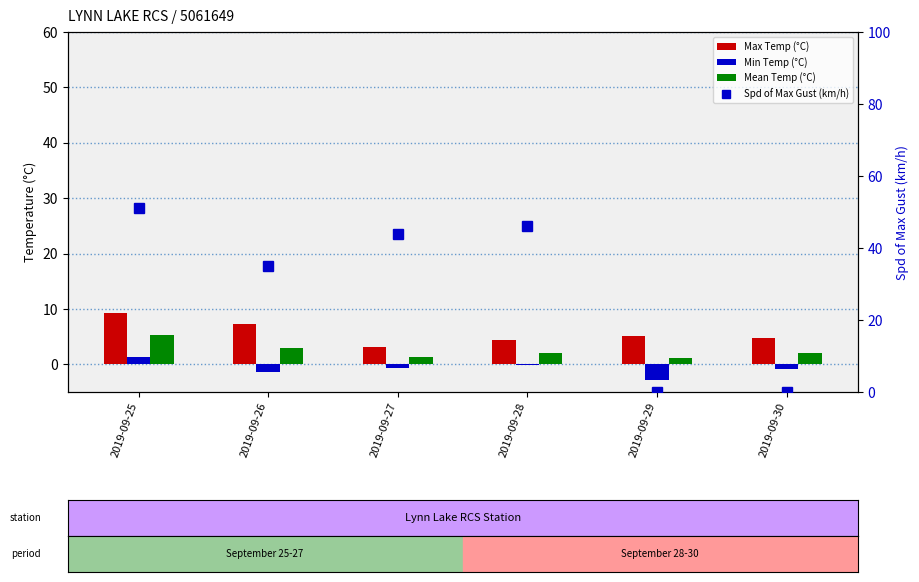

At how many categories does at least one series exceed 3?

6